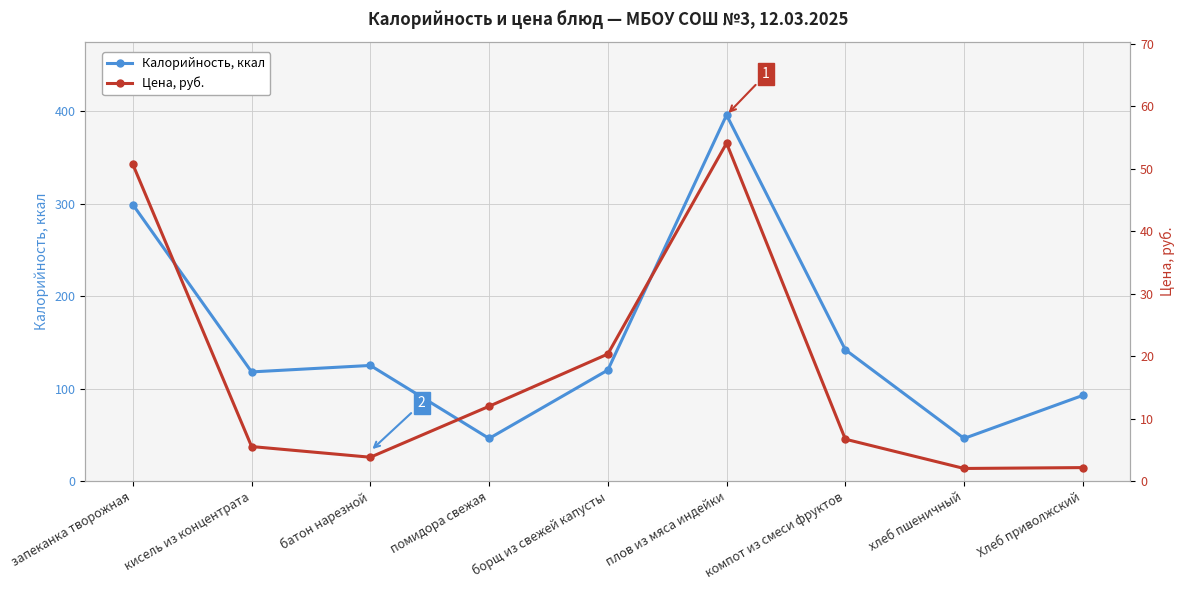

Rank the categories by Цена, руб. value from lowest to highest.

хлеб пшеничный, Хлеб приволжский, батон нарезной, кисель из концентрата, компот из смеси фруктов, помидора свежая, борщ из свежей капусты, запеканка творожная, плов из мяса индейки